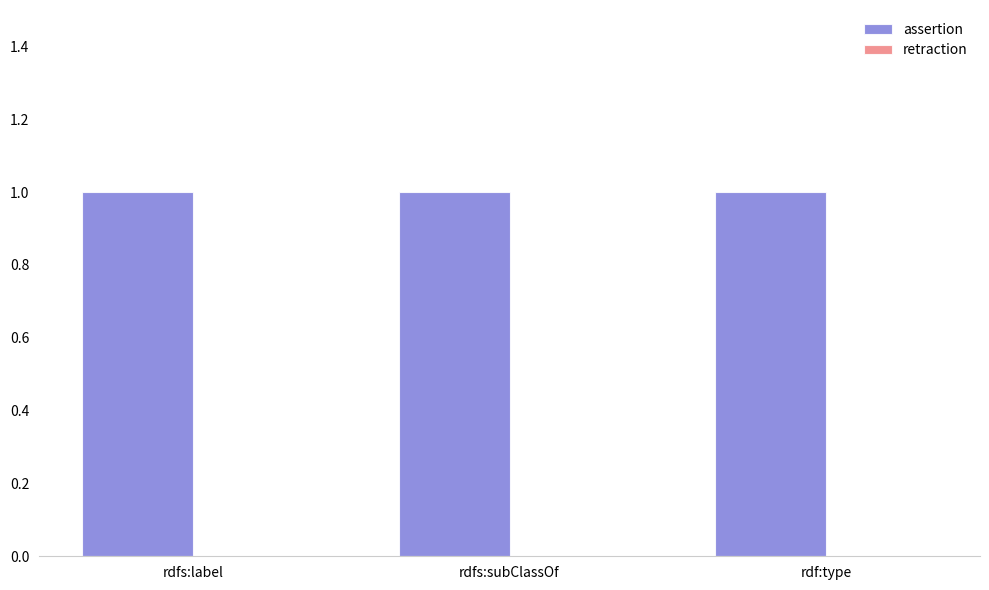

Does the chart contain stacked bars?

No